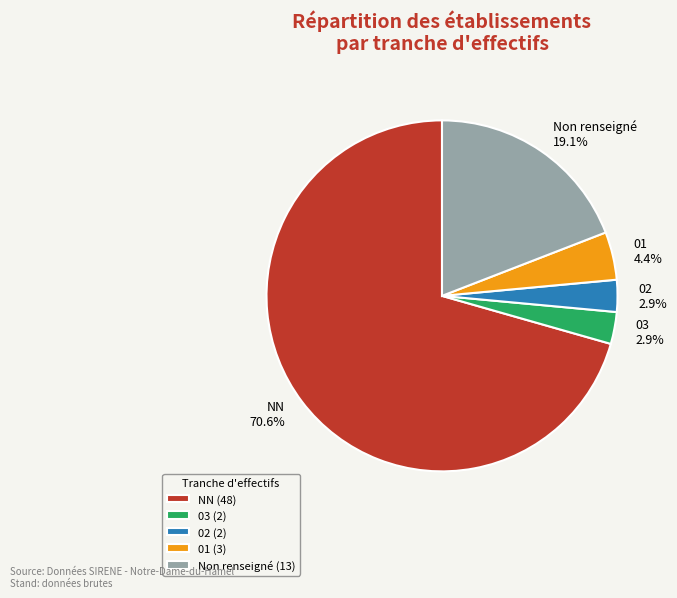

How much of the chart is everything except Non renseigné?

80.9%